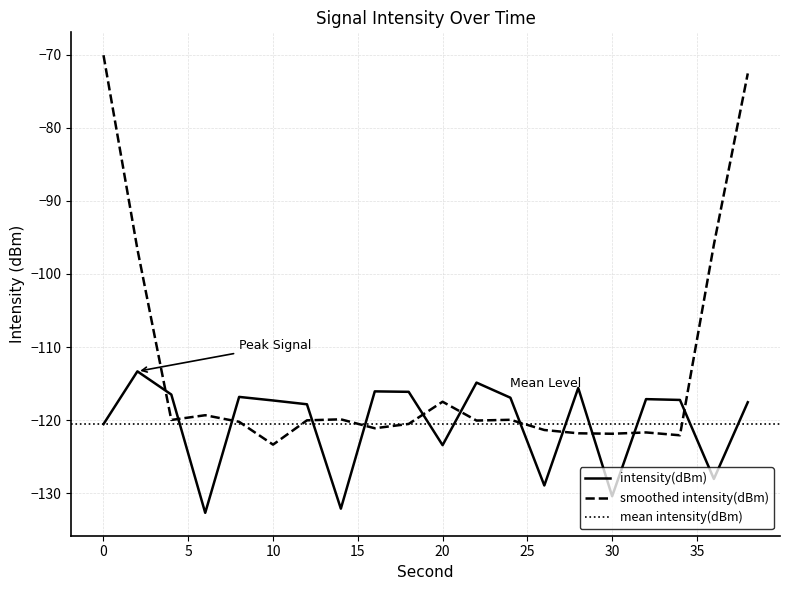

Reading left to right, what are all the values shown in this chart?

0=-120.6	2=-113.3	4=-116.5	6=-132.7	8=-116.8	10=-117.3	12=-117.8	14=-132.1	16=-116.1	18=-116.1	20=-123.4	22=-114.9	24=-116.9	26=-128.9	28=-115.6	30=-130.4	32=-117.1	34=-117.2	36=-128.0	38=-117.6